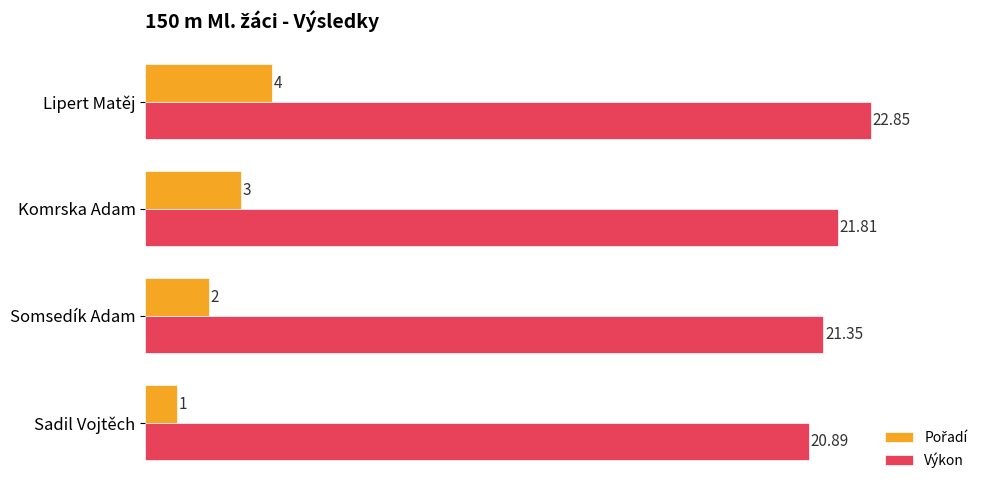

At how many categories does at least one series exceed 15?

4